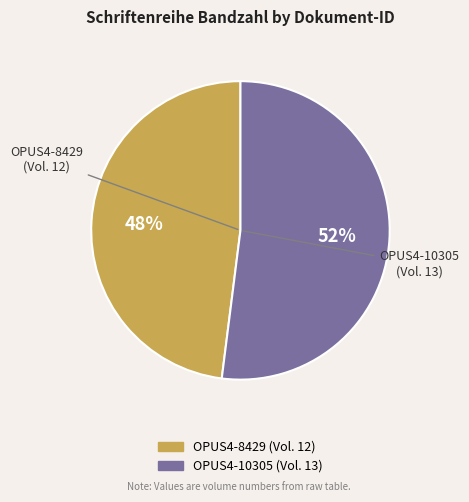

To the nearest percent, what is the difference between the largest and smallest slice percentages?

4%